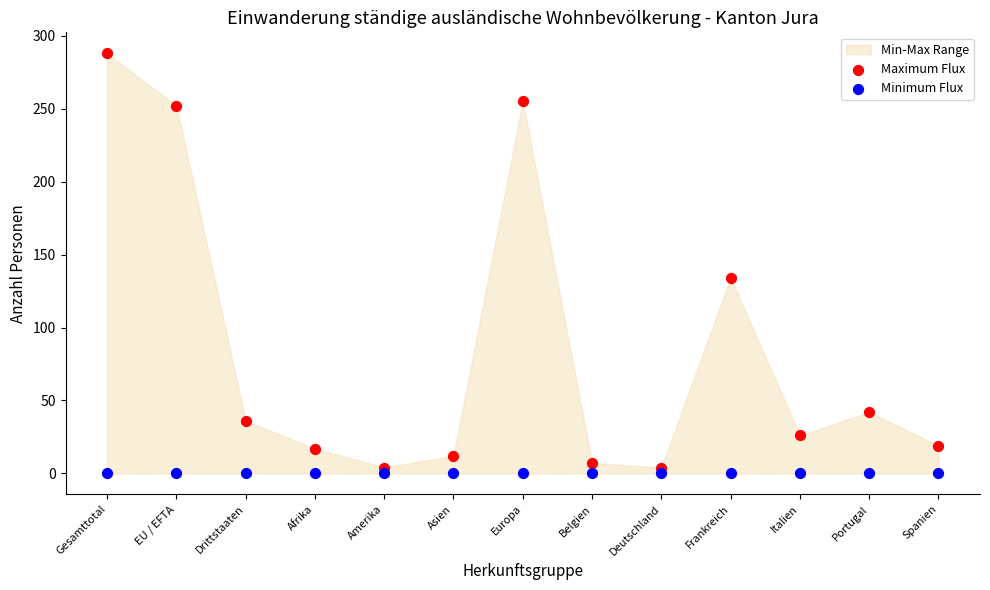

Across all series, what Y value is closest to 144?

134